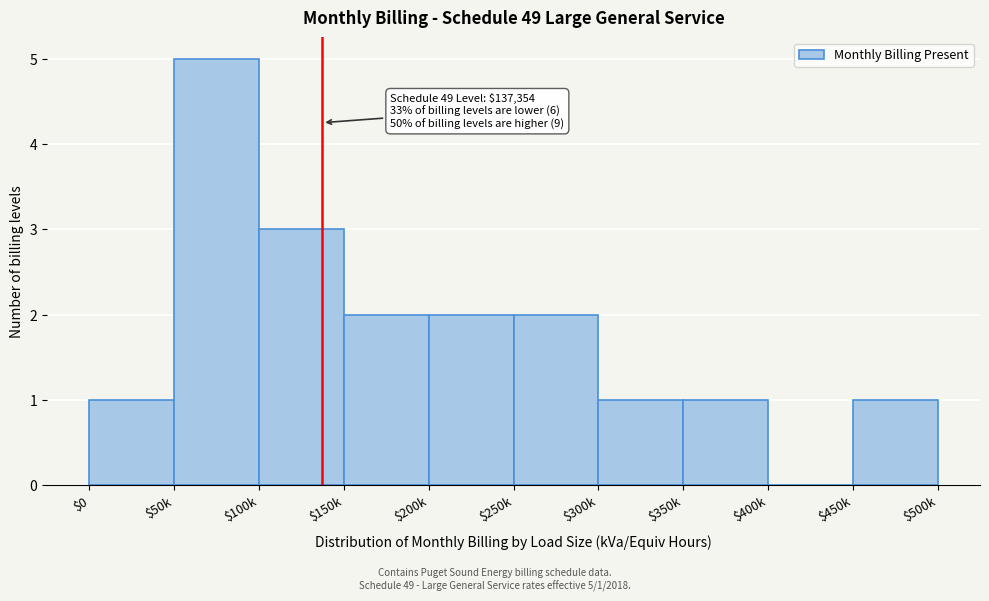

Which label corresponds to the largest value in the chart?

$50k